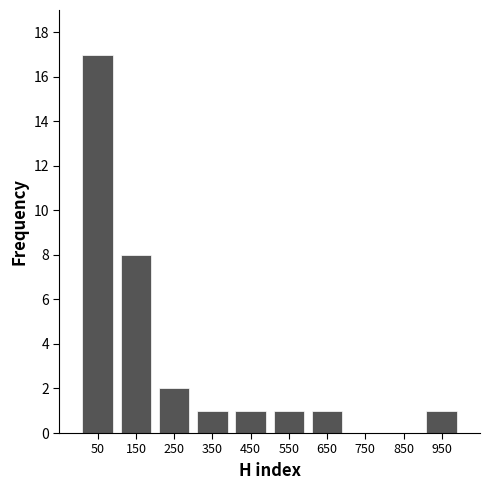

Reading left to right, transcribe this chart: for each bar, give the range it covers on the x-axis and its height. The values are not printed on the chart, so give them approximately, as read against the axis.

0 to 100: 17
100 to 200: 8
200 to 300: 2
300 to 400: 1
400 to 500: 1
500 to 600: 1
600 to 700: 1
700 to 800: 0
800 to 900: 0
900 to 1000: 1